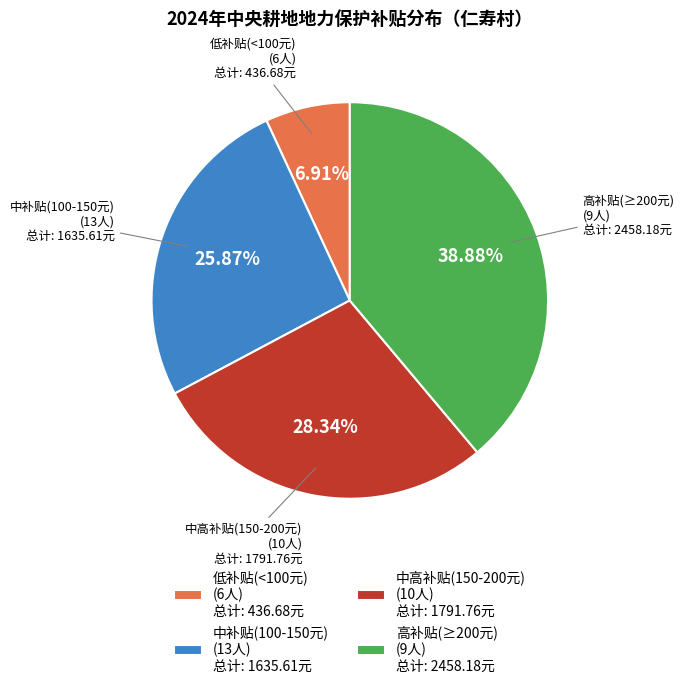

Do 中补贴(100-150元) (13人) 总计: 1635.61元 and 高补贴(≥200元) (9人) 总计: 2458.18元 together represent more than half of the pie?

Yes